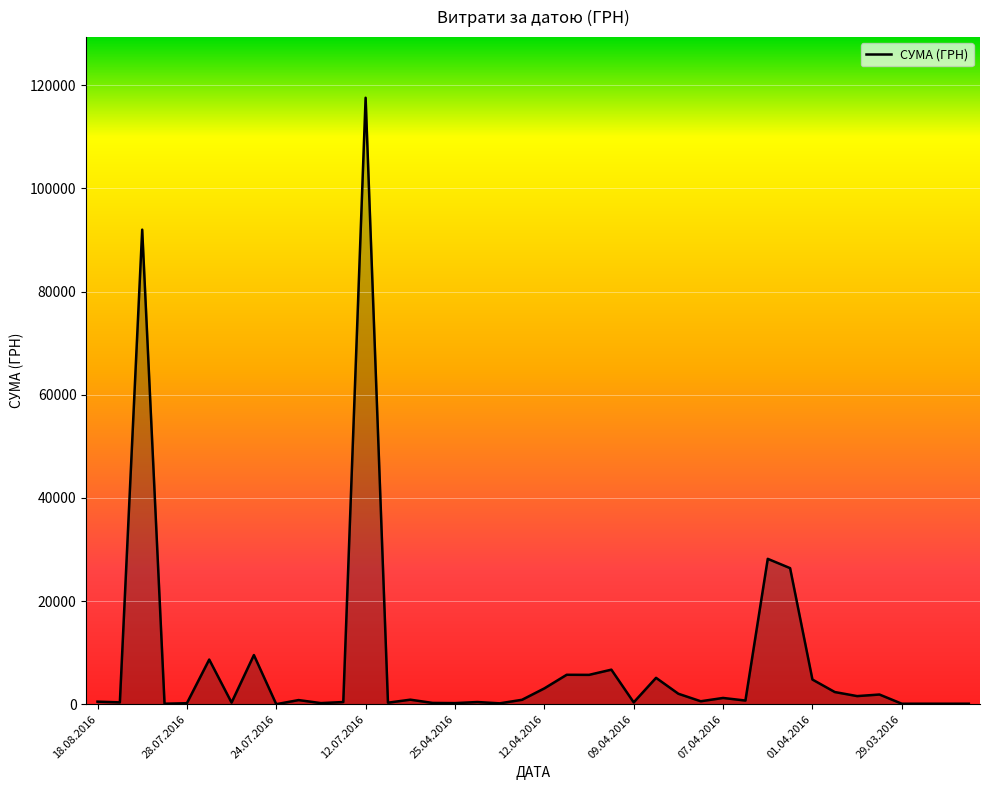

What is the maximum value shown in the chart?

117568.8